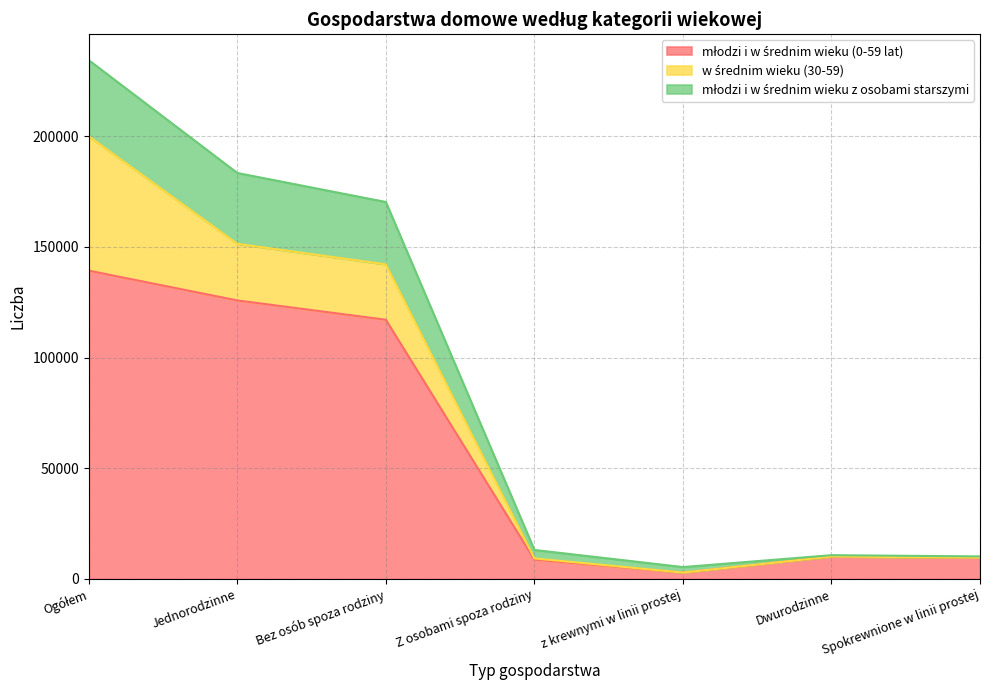

How many data points in młodzi i w średnim wieku (0-59 lat) are above 10101?

3